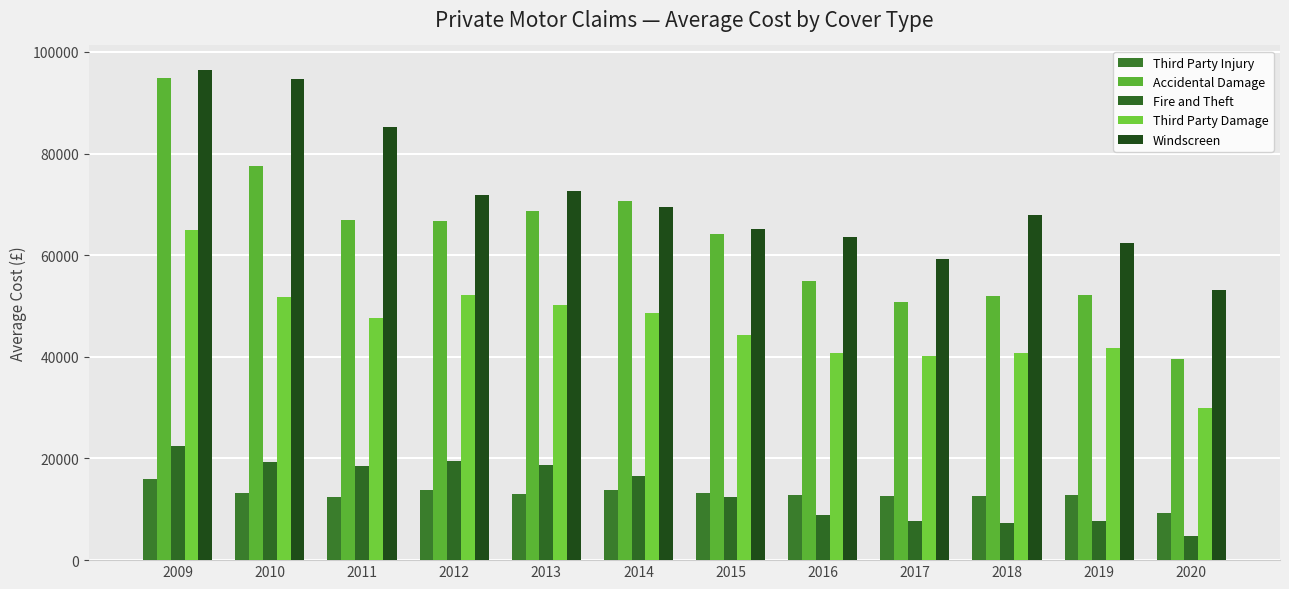

Rank the series at 2015 from lowest to highest value.

Fire and Theft, Third Party Injury, Third Party Damage, Accidental Damage, Windscreen